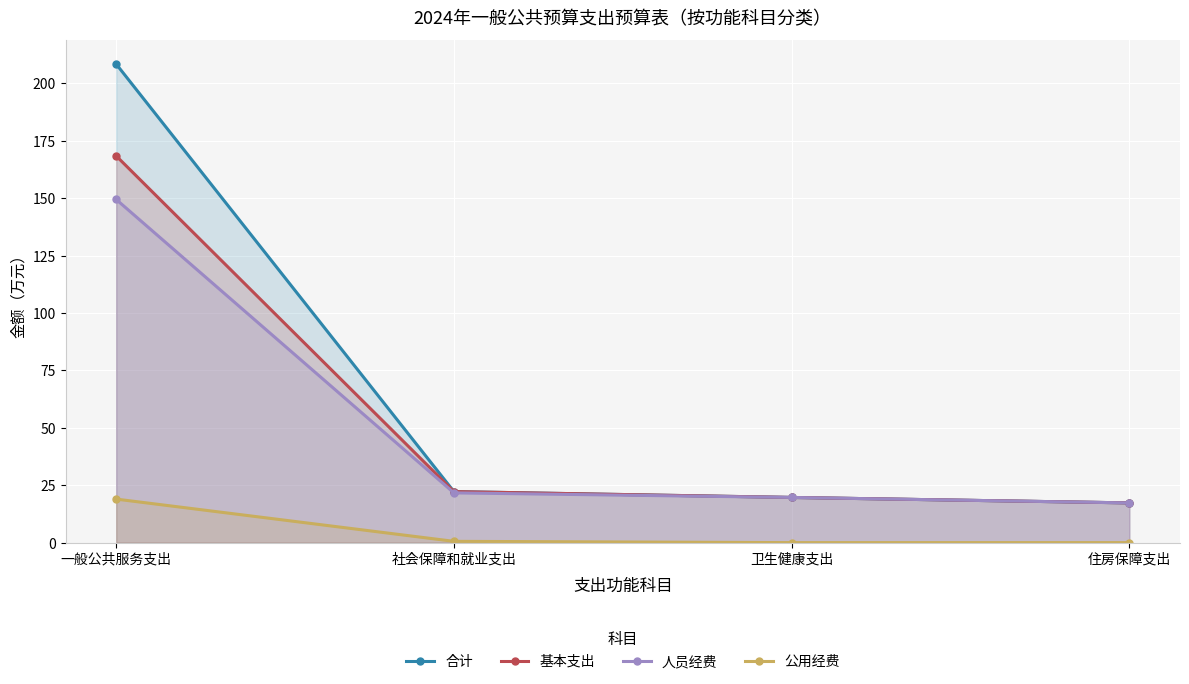

What is the total value across all series at 社会保障和就业支出?

66.7